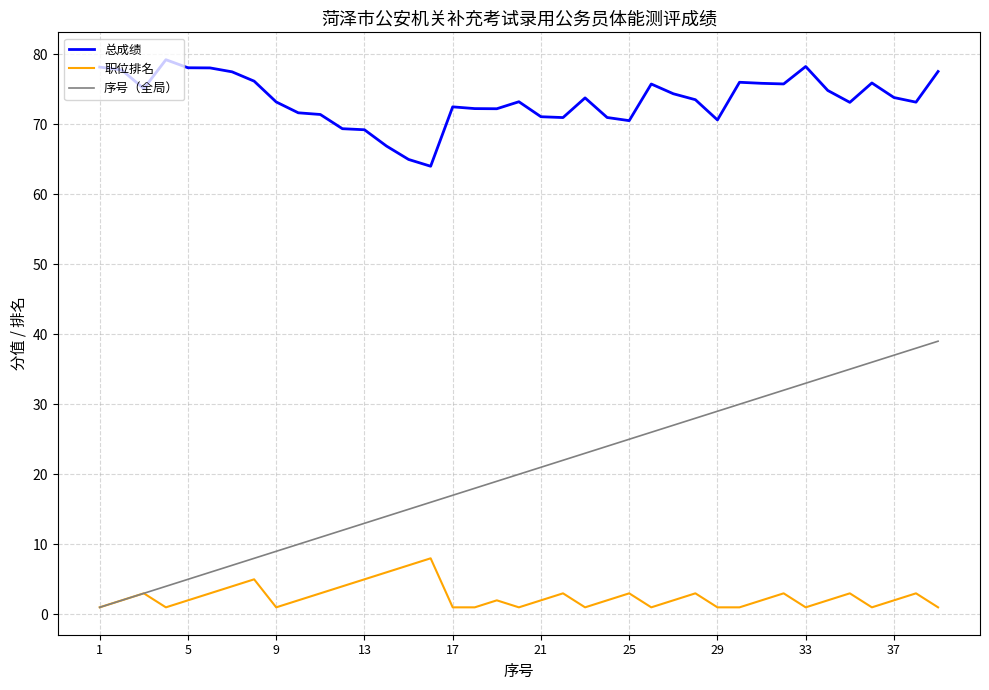

Which series has the widest spread of values?

序号（全局）